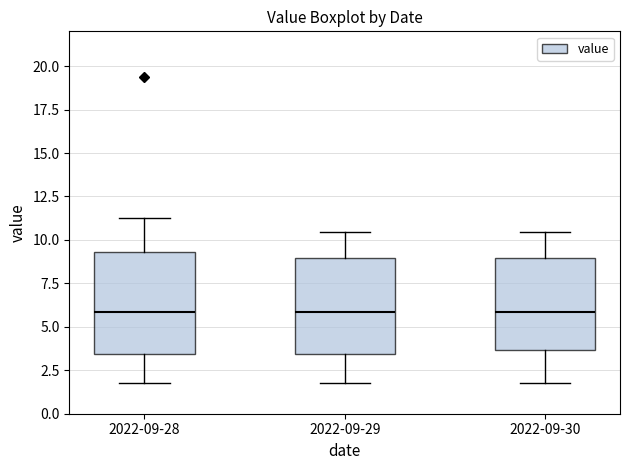

Reading left to right, read every box against the y-axis: the position of its median line, the range the box covers, and the ends of its whiskers. The values are not printed on the chart, so give them approximately, as read against the axis.

2022-09-28: median 6.0, box 3.5 to 9.5, whiskers 2.0 to 11.5
2022-09-29: median 6.0, box 3.5 to 9.0, whiskers 2.0 to 10.5
2022-09-30: median 6.0, box 3.5 to 9.0, whiskers 2.0 to 10.5